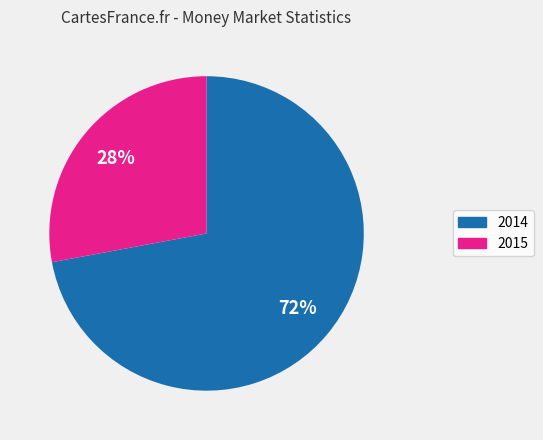

Is the sum of 2015 and 2014 greater than half?

Yes